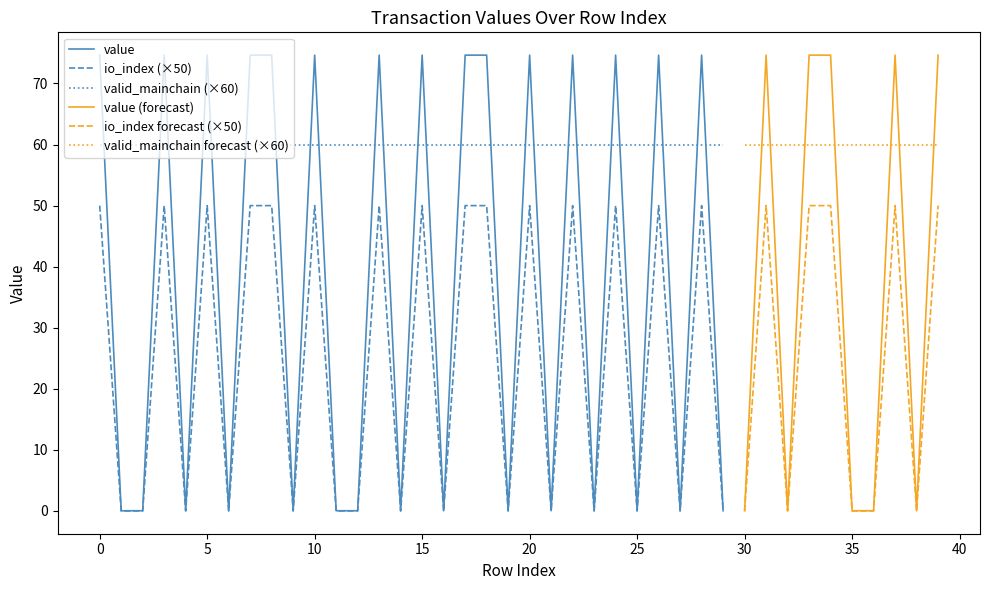

Is it true that value equals 74.6 at 20?

True